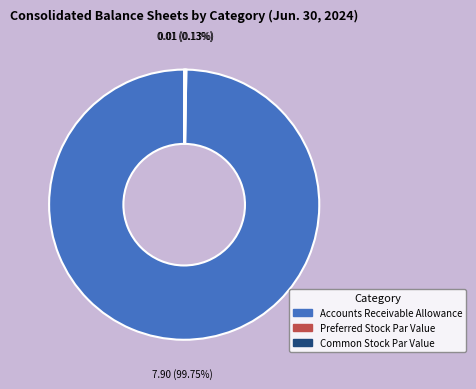

To the nearest percent, what is the average slice percentage?

33%